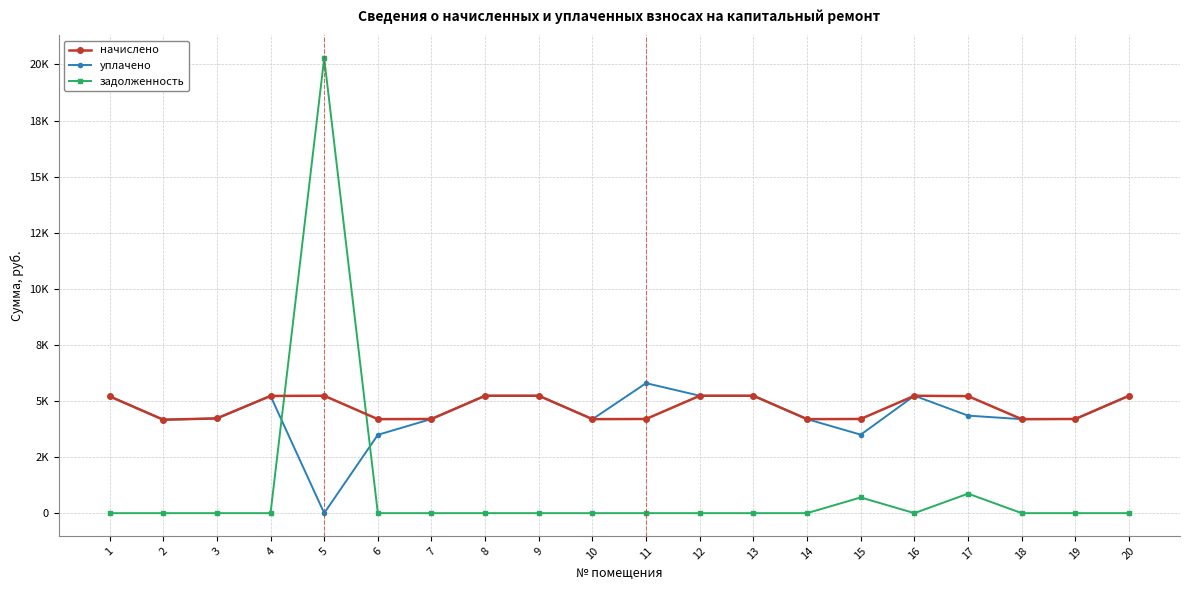

What is the value of the уплачено point at the 16th from the left?

5233.0